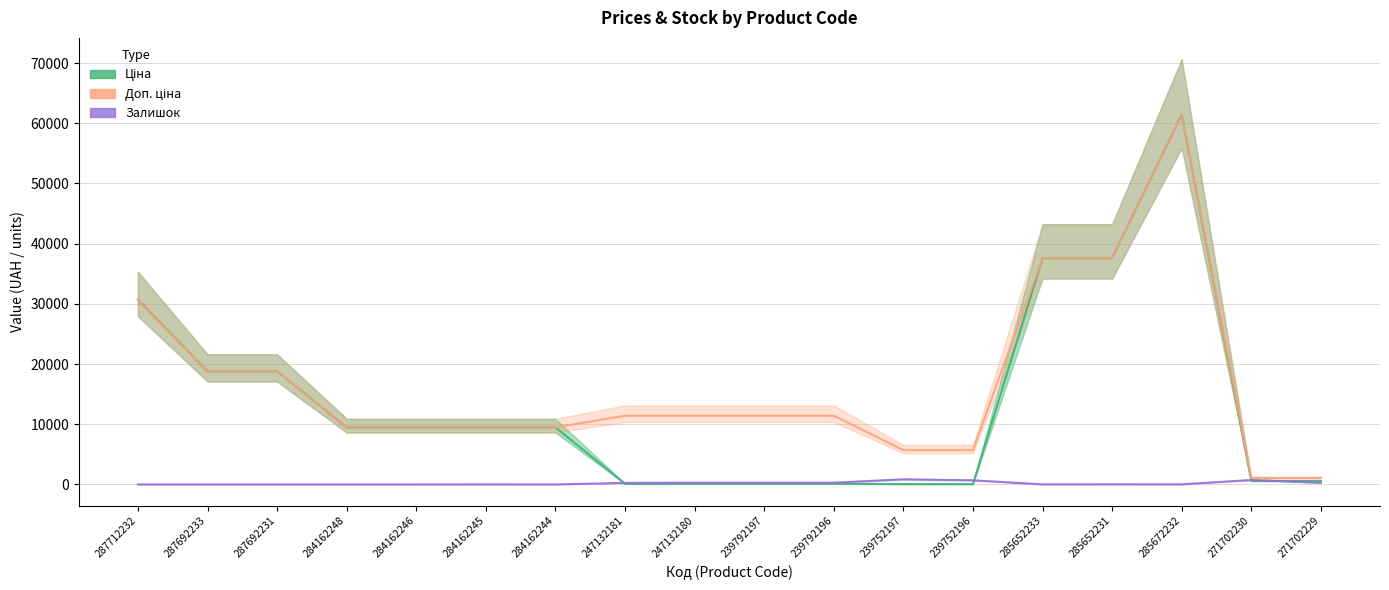

How many lines are shown in the chart?

3